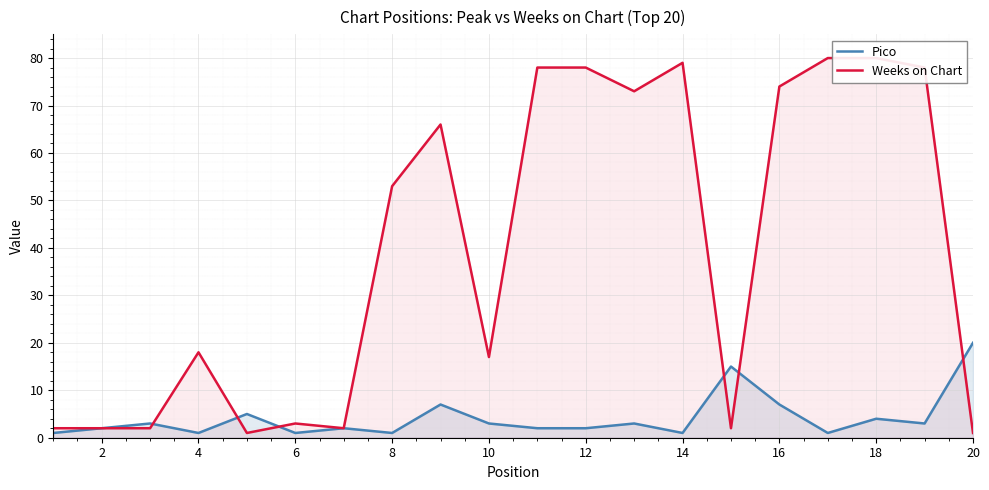

In Weeks on Chart, how many points are lower than both neighbors (excluding endpoints)?

5